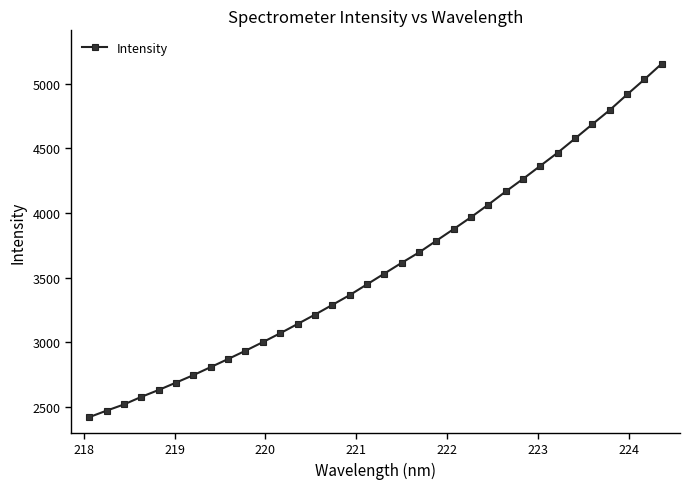

Is this an area chart (filled region under the line)?

No